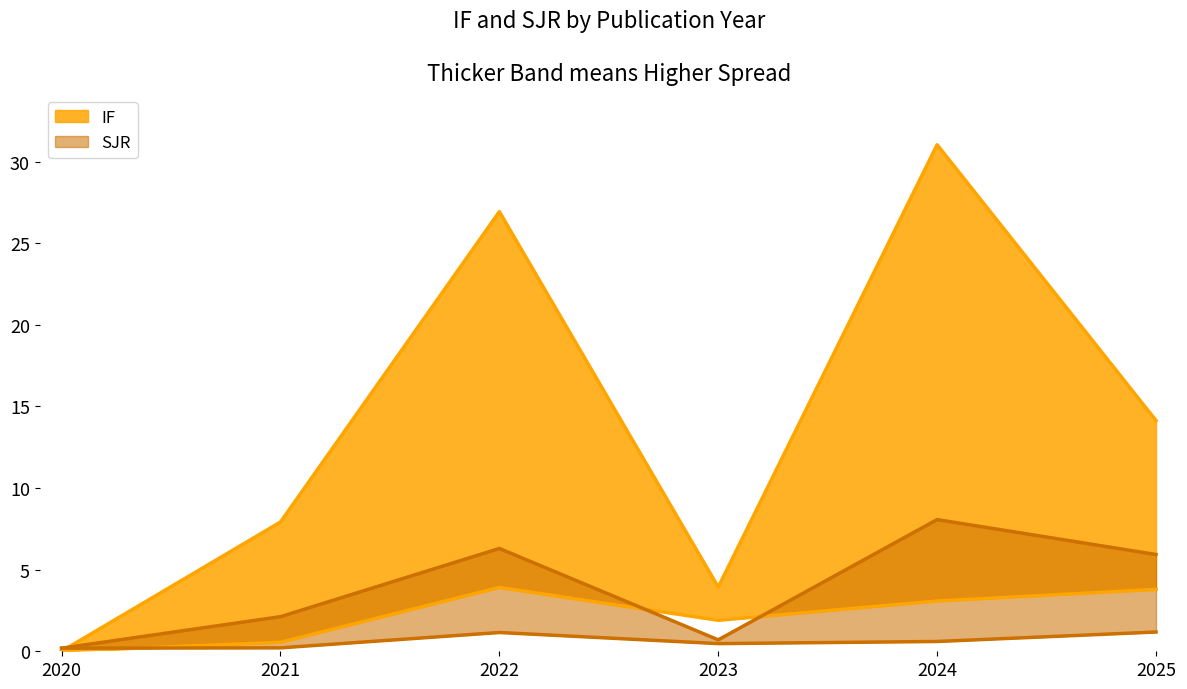

How many lines are shown in the chart?

2